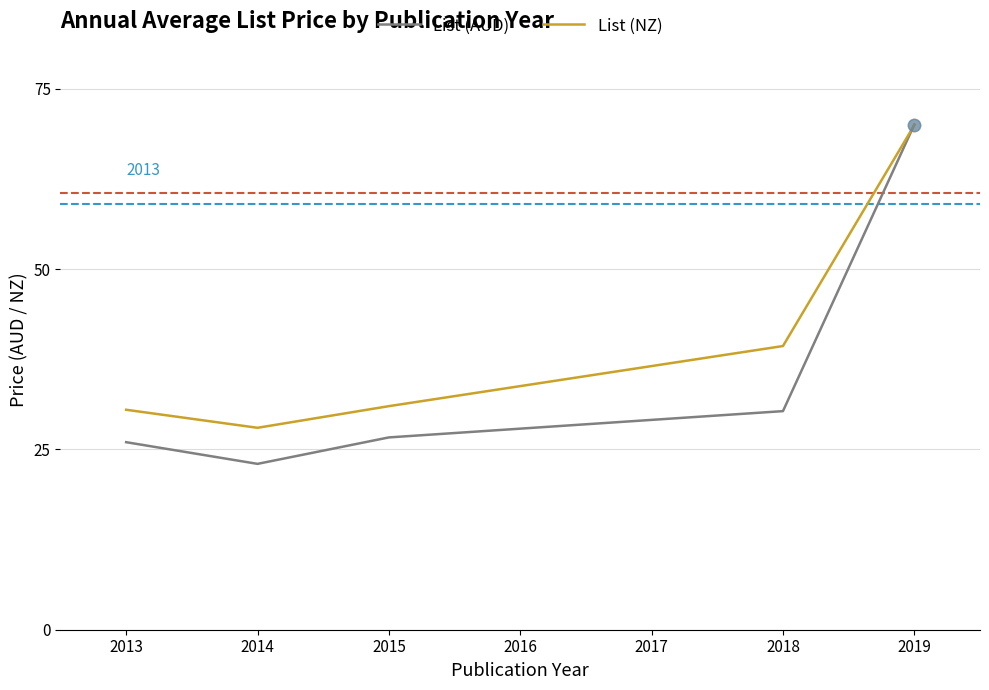

At which category is the sum across all series the highest?

2019